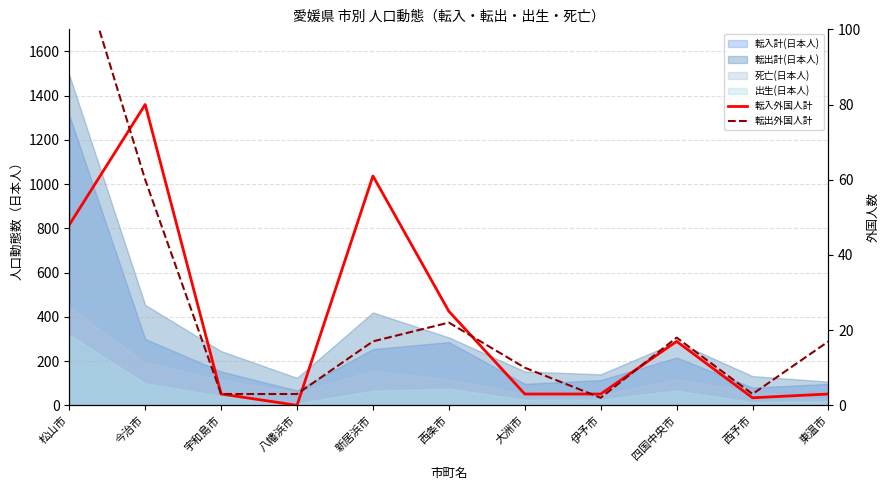

Where is the first local maximum for 転出外国人計?

西条市